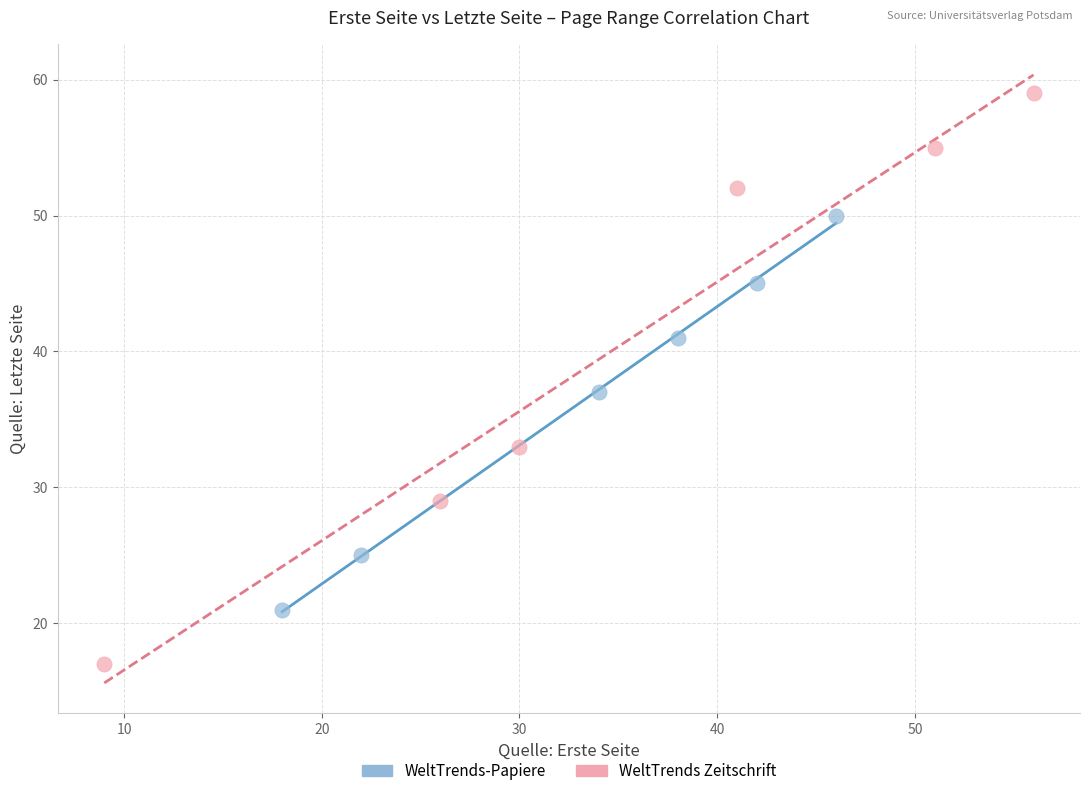

Which series contains the highest Y value?

WeltTrends Zeitschrift